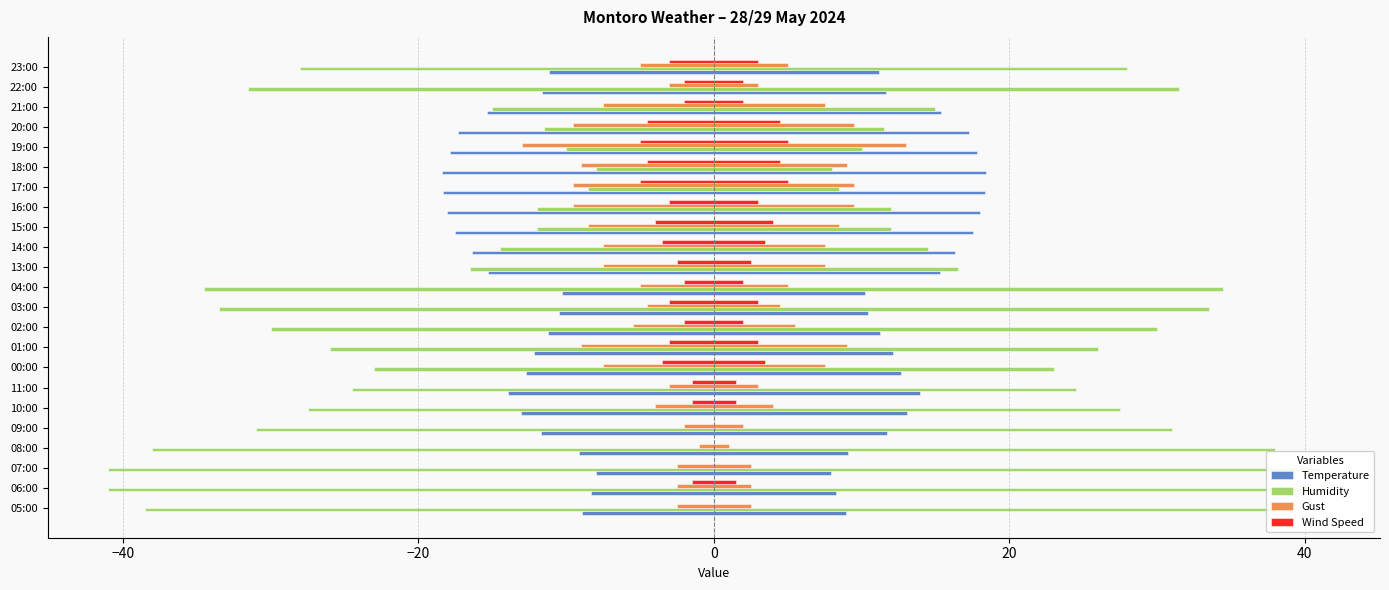

Which series changed the most between 07:00 and 21:00?

Humidity